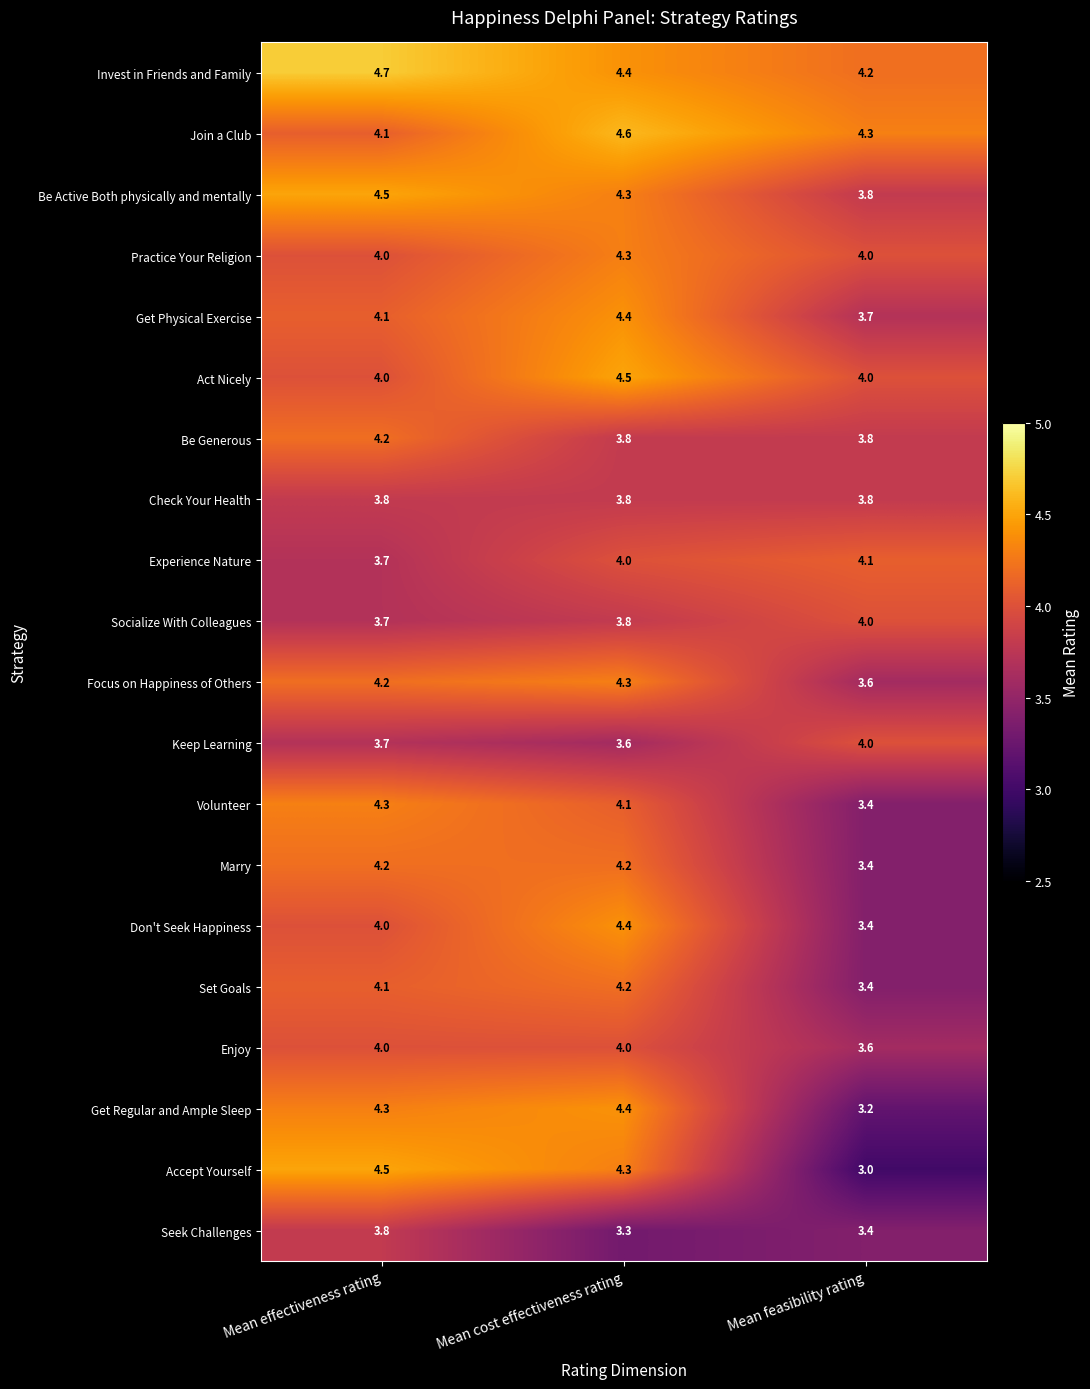

The Experience Nature series shows 4.1 at Mean feasibility rating. True or false?

True